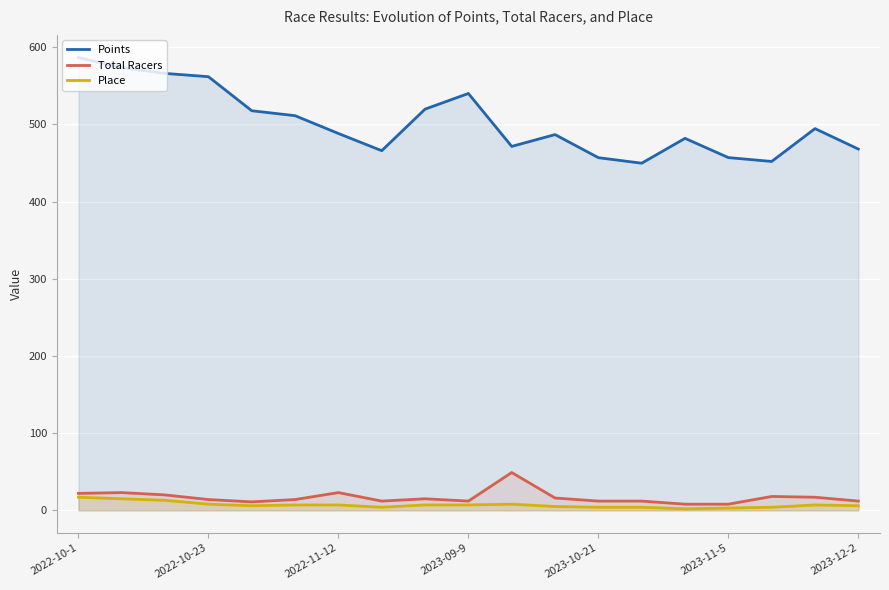

What is the highest value of the Points series?

586.6